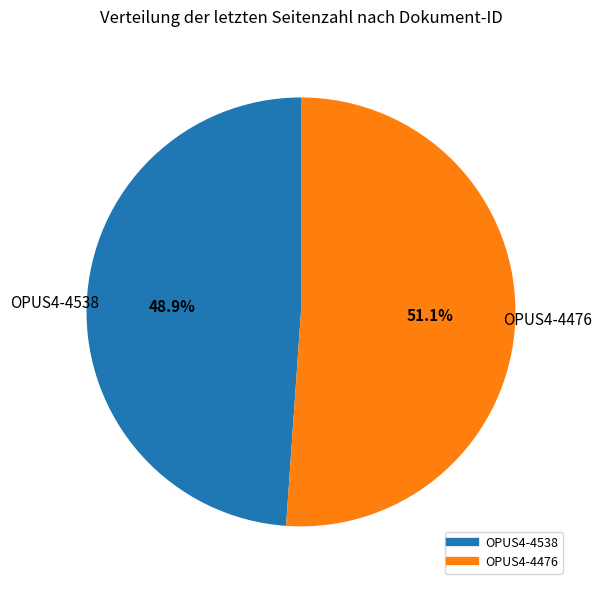

What is the total percentage of OPUS4-4476 and OPUS4-4538?

100.0%